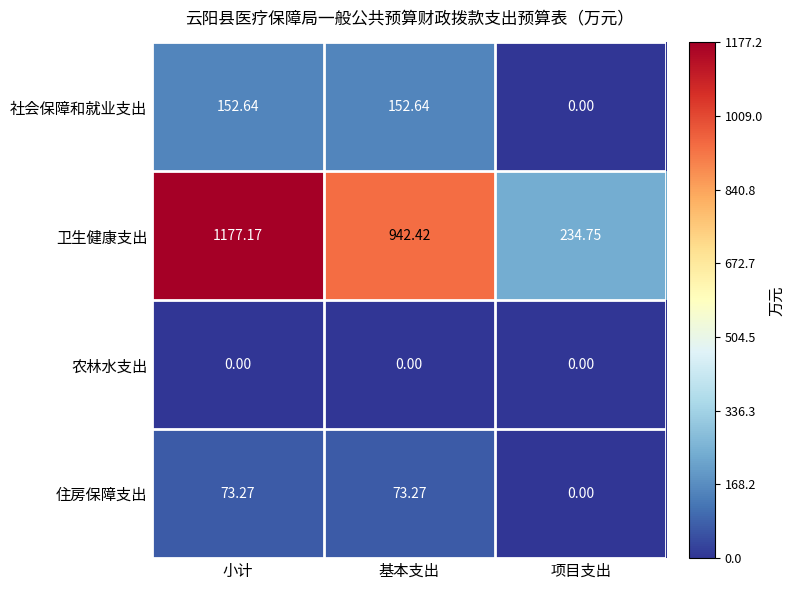

Rank the series at 基本支出 from lowest to highest value.

农林水支出, 住房保障支出, 社会保障和就业支出, 卫生健康支出